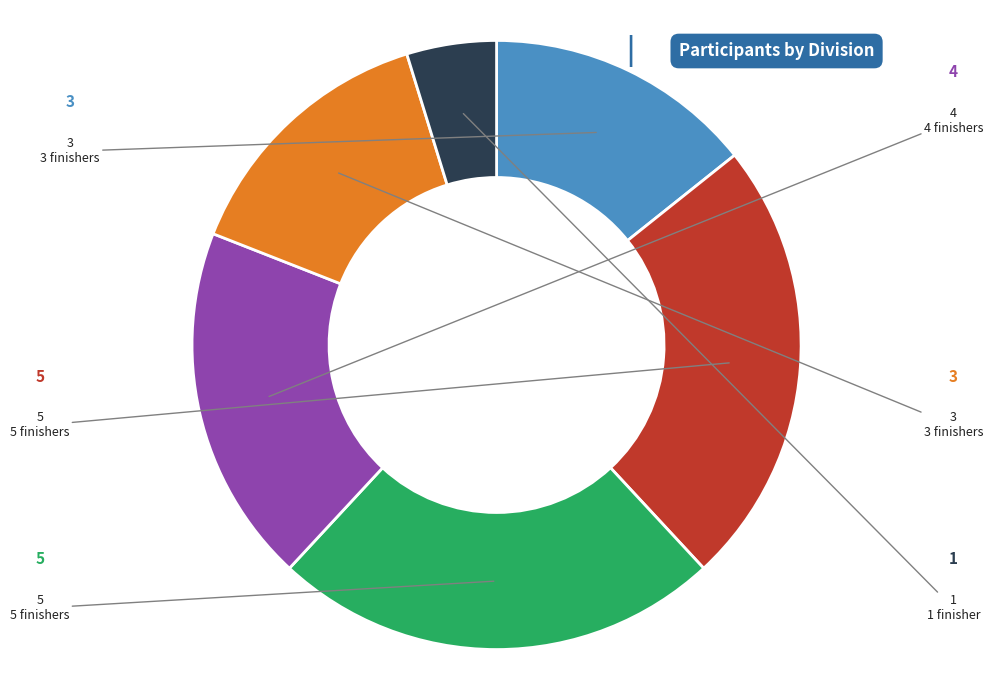

Does any single category account for the majority?

No